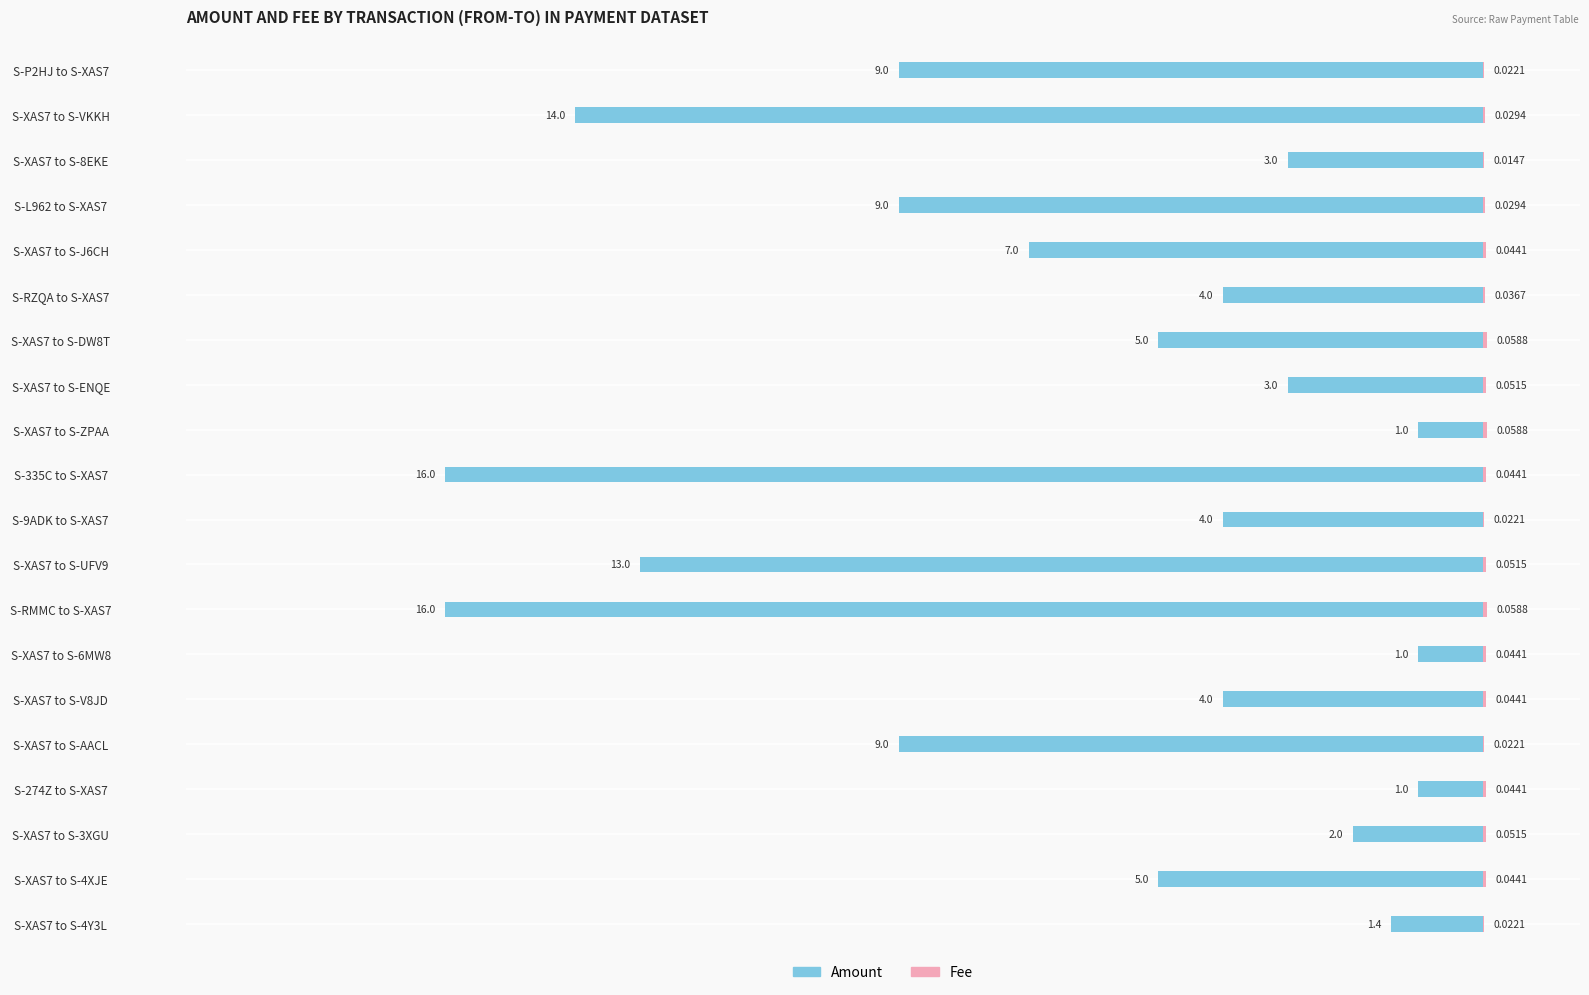

The Male series shows -0.4 at S-XAS7 to S-6MW8. True or false?

False